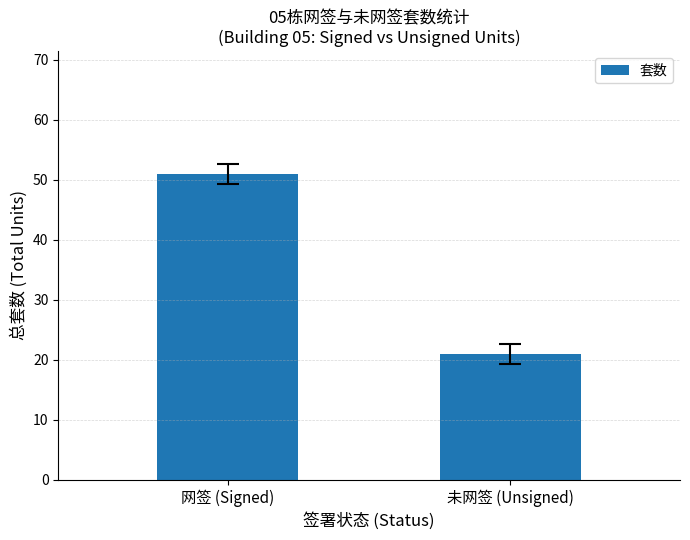

What is the difference between the maximum and minimum values?

30